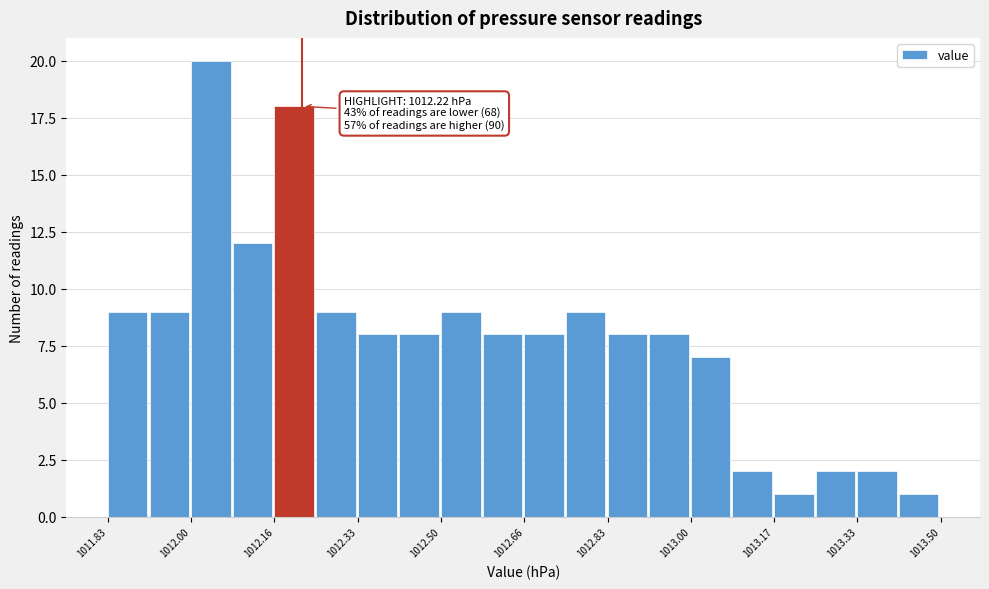

Which range on the x-axis has the tallest bar?

1012.00 to 1012.08